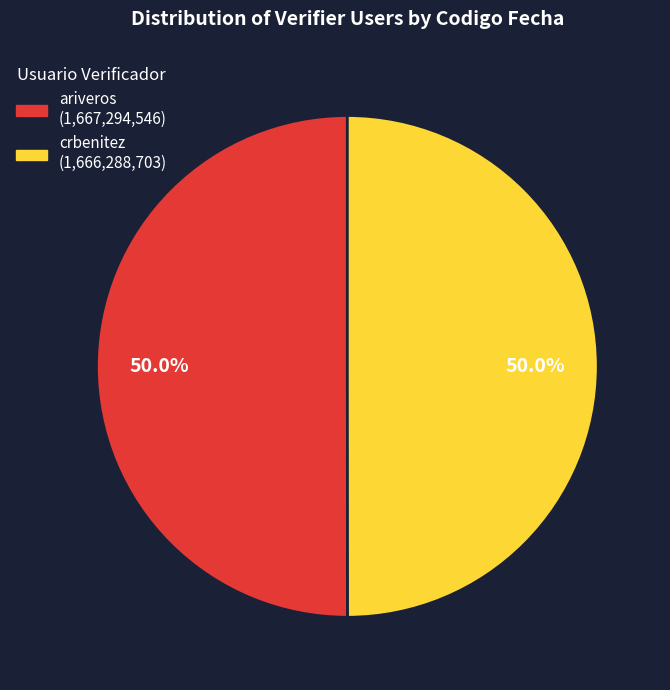

What is the ratio of the value at crbenitez to the value at ariveros?

1.0